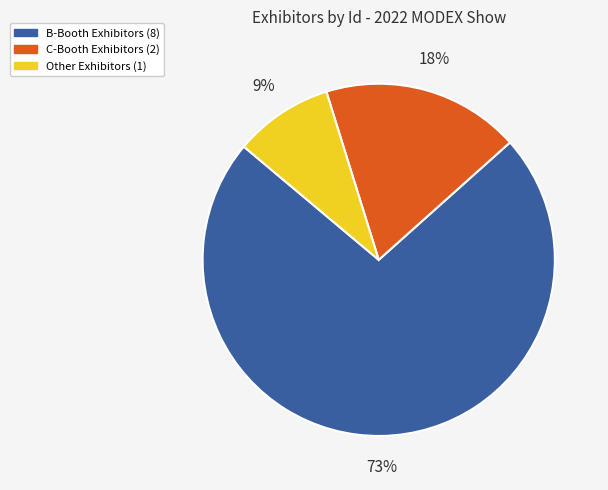

To the nearest percent, what is the difference between the largest and smallest slice percentages?

64%